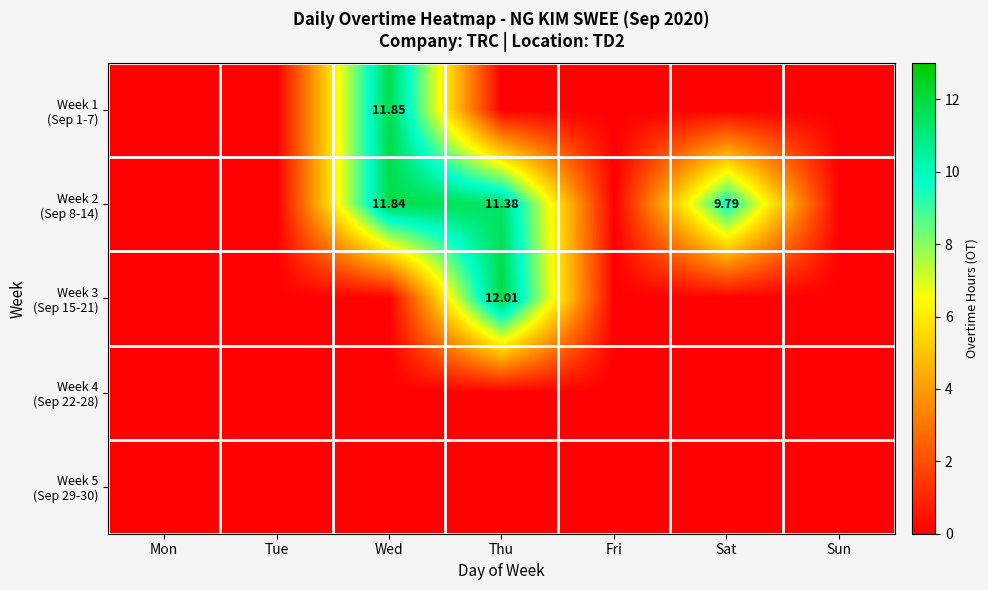

Is it true that Week 1 (Sep 1-7) equals 0.0 at Sun?

True